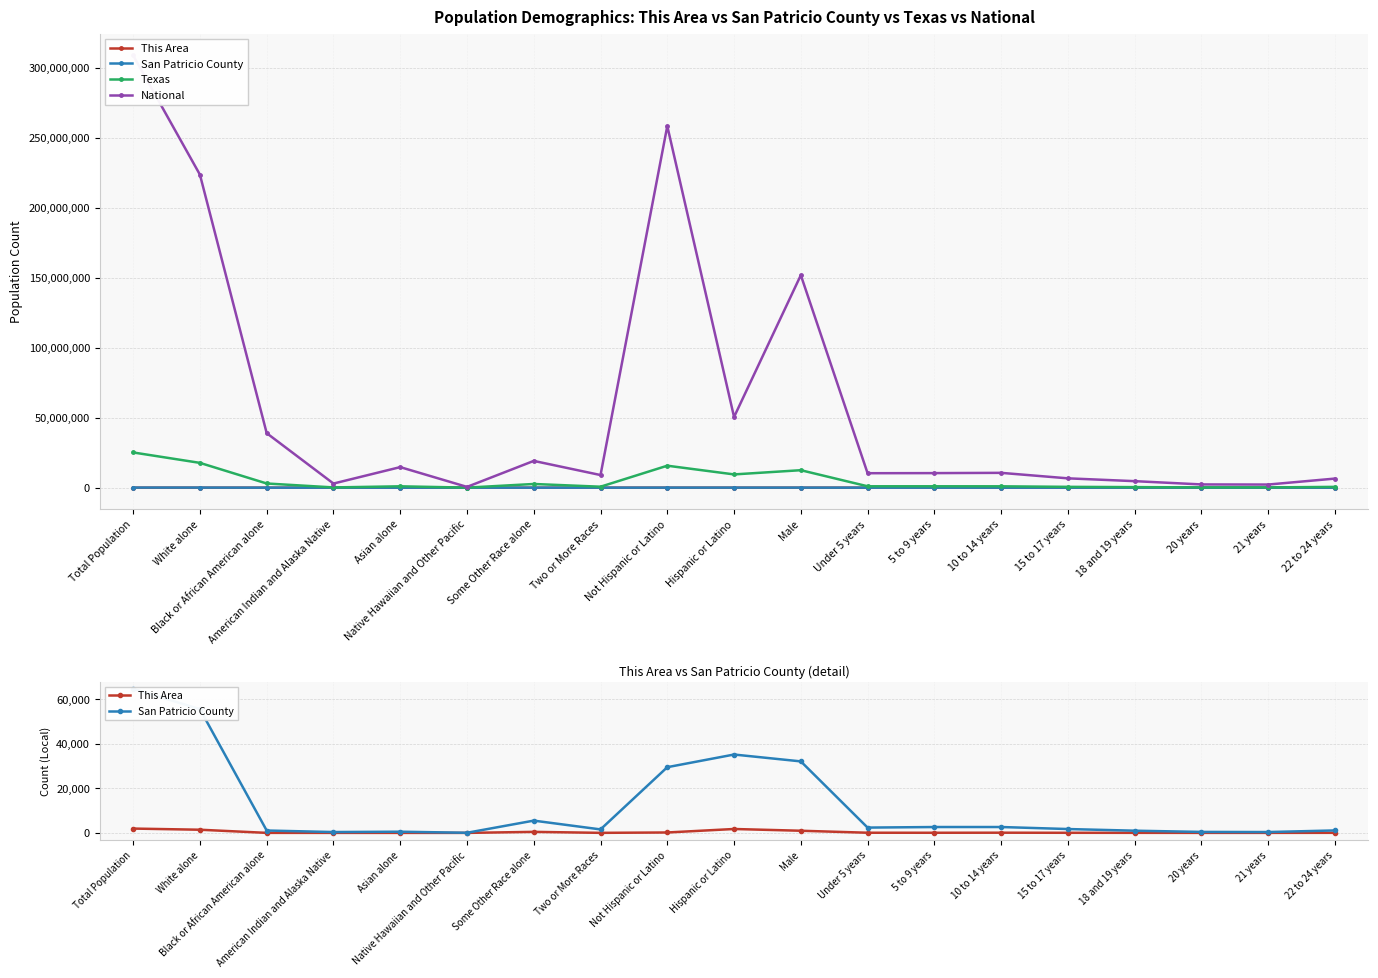

What is the label of the 8th point from the left?

Two or More Races